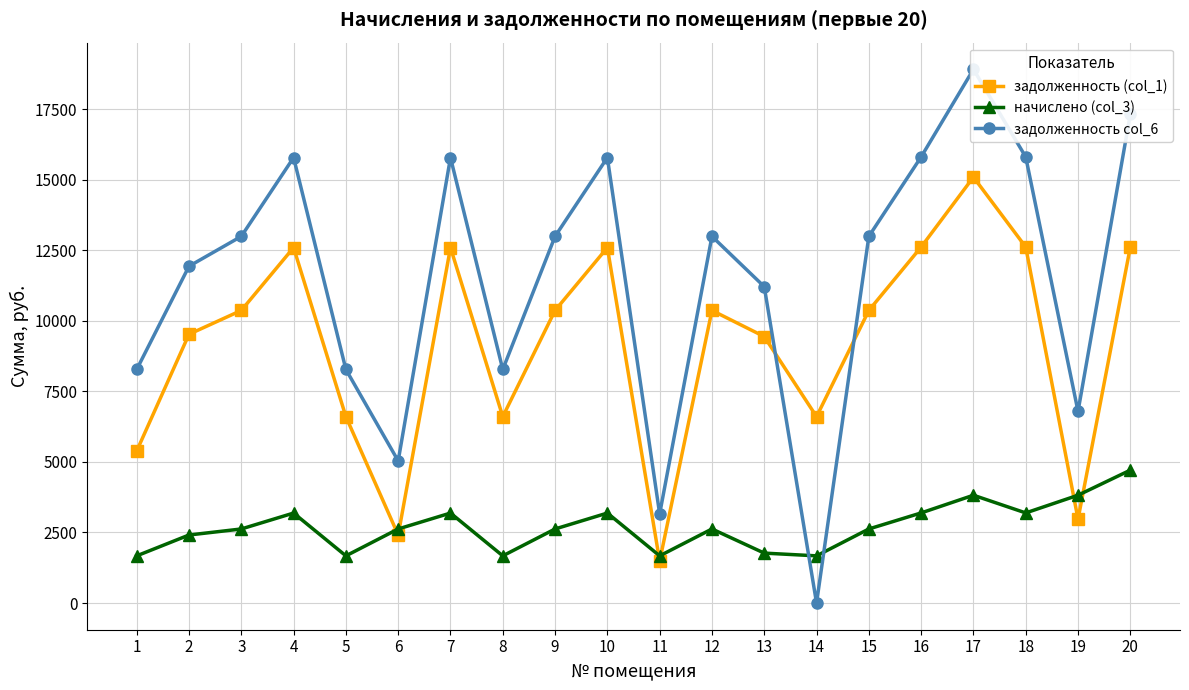

What is the difference between the начислено (col_3) values at 20 and 5?

3037.0